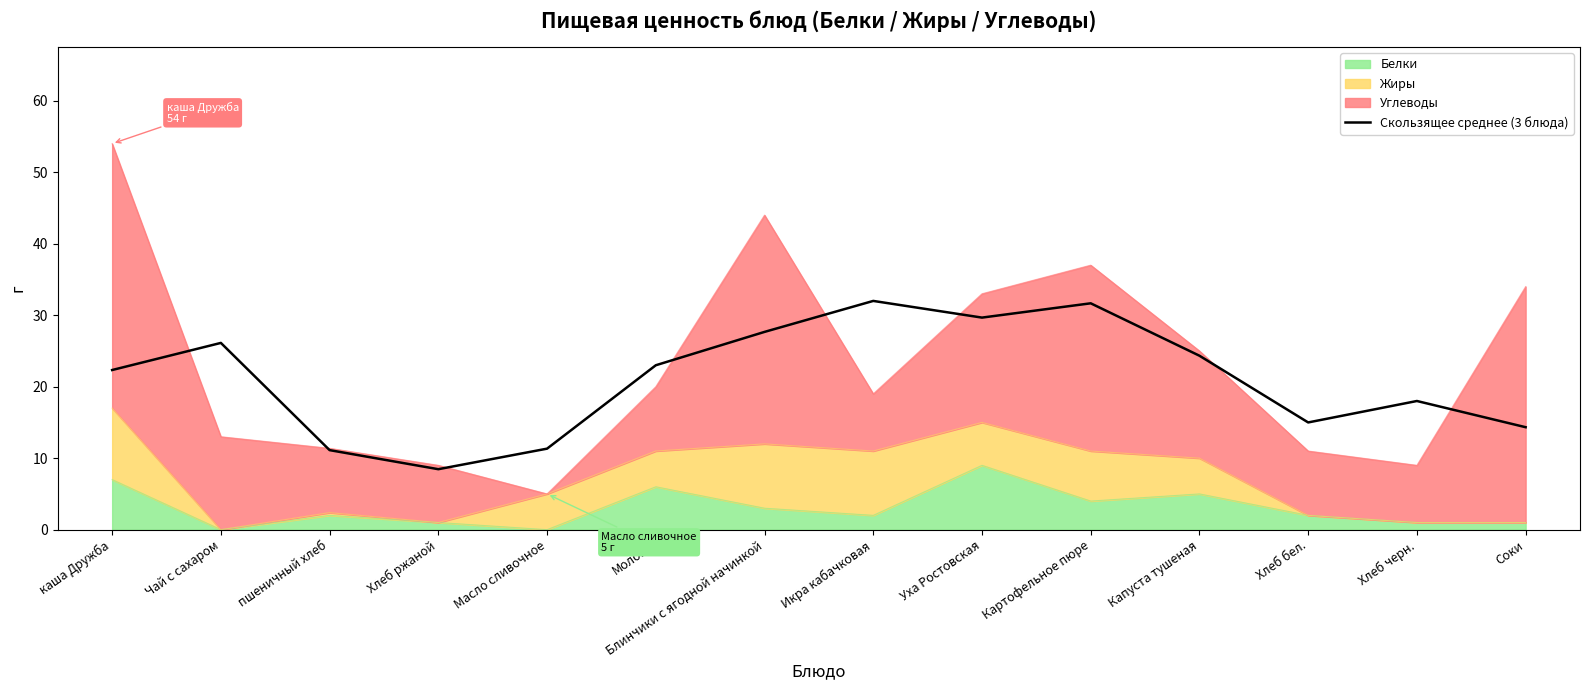

Reading right to left, list all the values displayed in this chart.

Соки=14.3	Хлеб черн.=18.0	Хлеб бел.=15.0	Капуста тушеная=24.3	Картофельное пюре=31.7	Уха Ростовская=29.7	Икра кабачковая=32.0	Блинчики с ягодной начинкой=27.7	Молоко=23.0	Масло сливочное=11.3	Хлеб ржаной=8.5	пшеничный хлеб=11.1	Чай с сахаром=26.1	каша Дружба=22.3